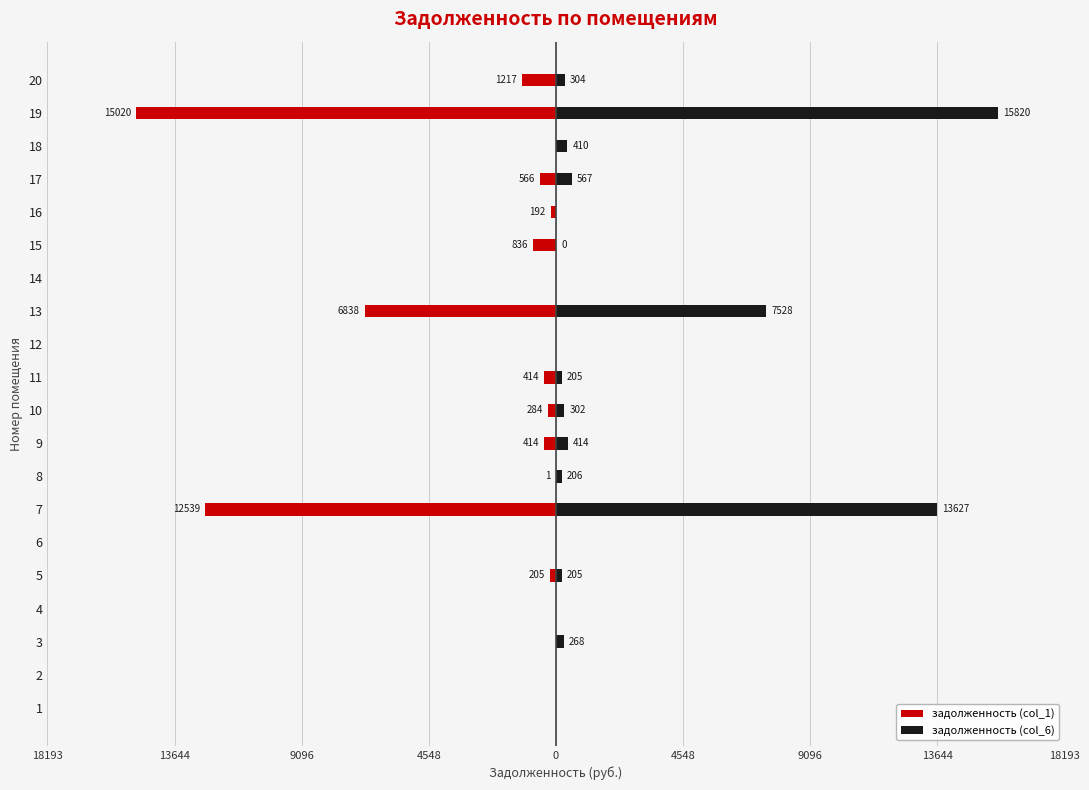

Are the bars grouped side by side (vs. stacked)?

Yes